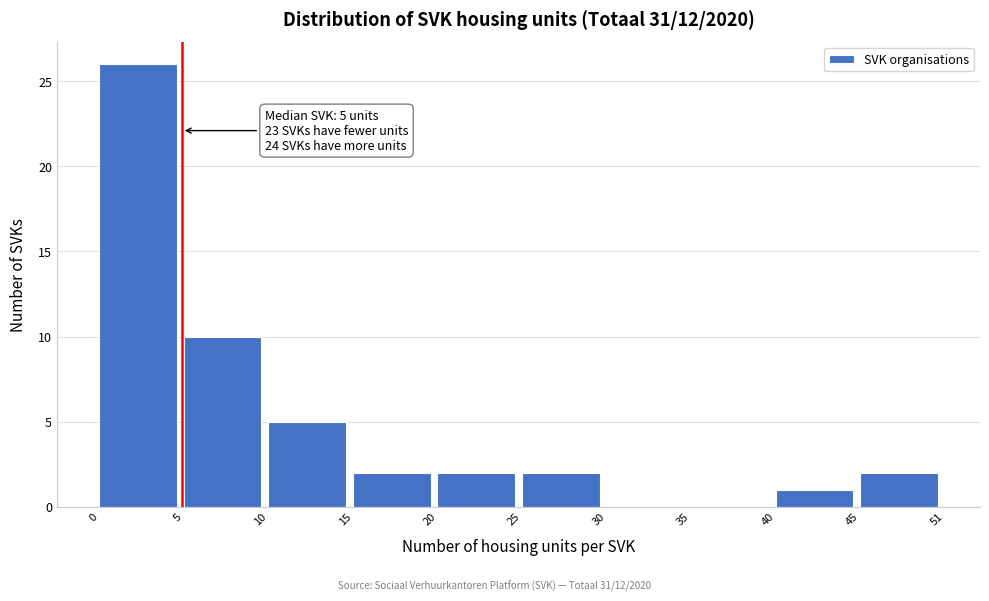

Reading right to left, extract all data points from this chart.

45=2	40=1	35=0	30=0	25=2	20=2	15=2	10=5	5=10	0=26